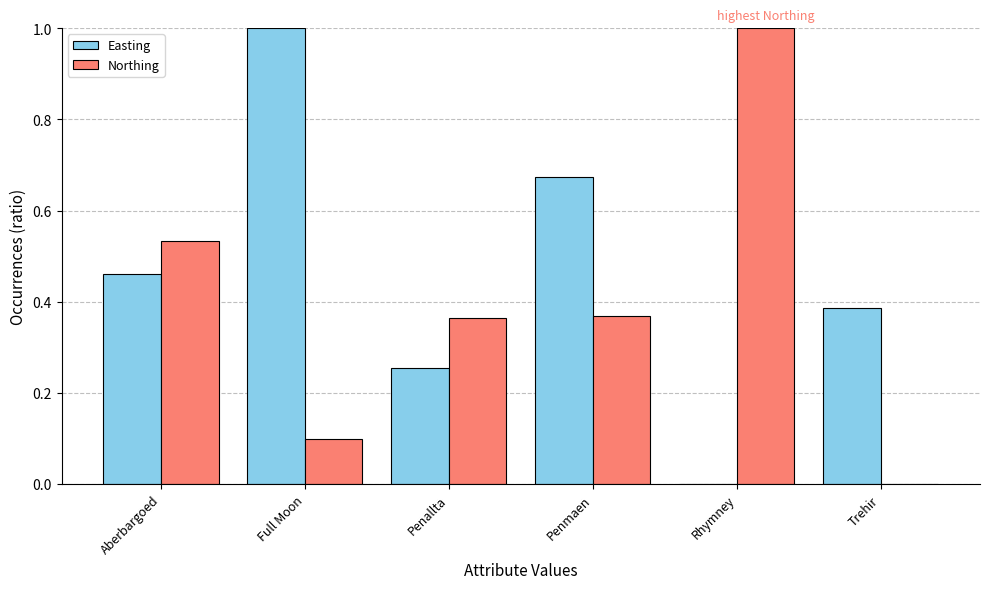

Is the value of Northing at Trehir greater than the value of Easting at Penallta?

No